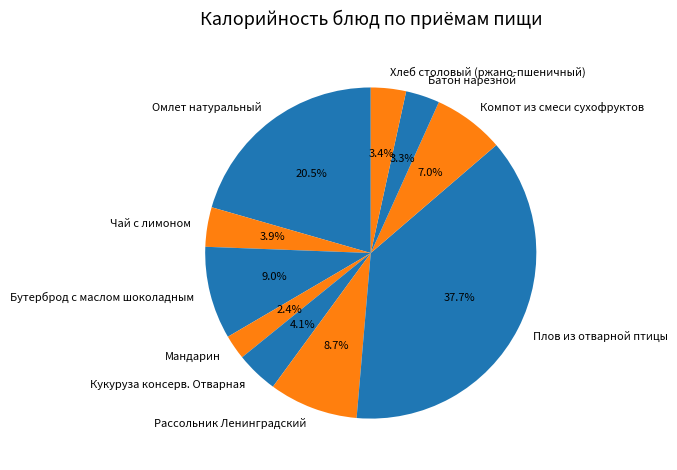

Between Батон нарезной and Компот из смеси сухофруктов, which is larger?

Компот из смеси сухофруктов